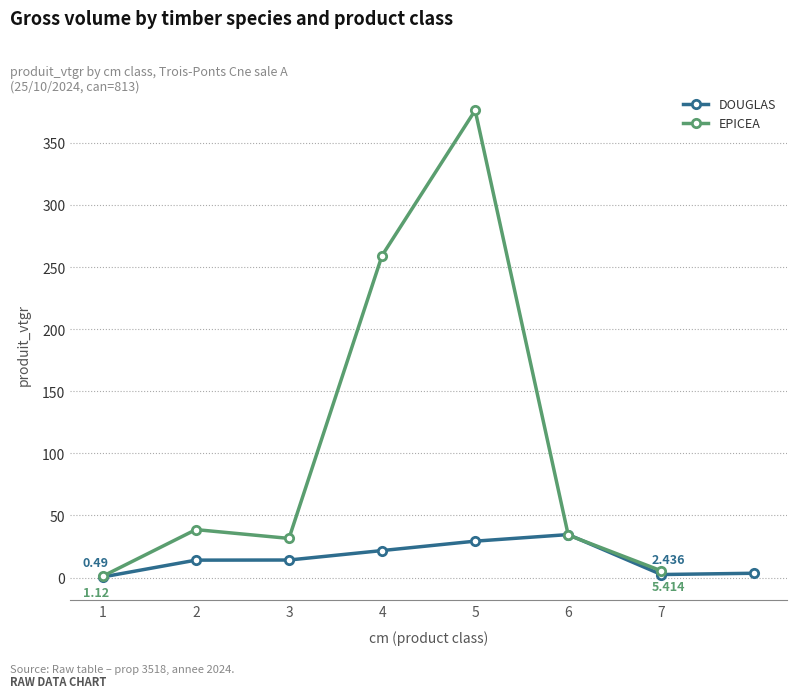

Approximately how many times larger is the value at 6 compared to 3?

2.5